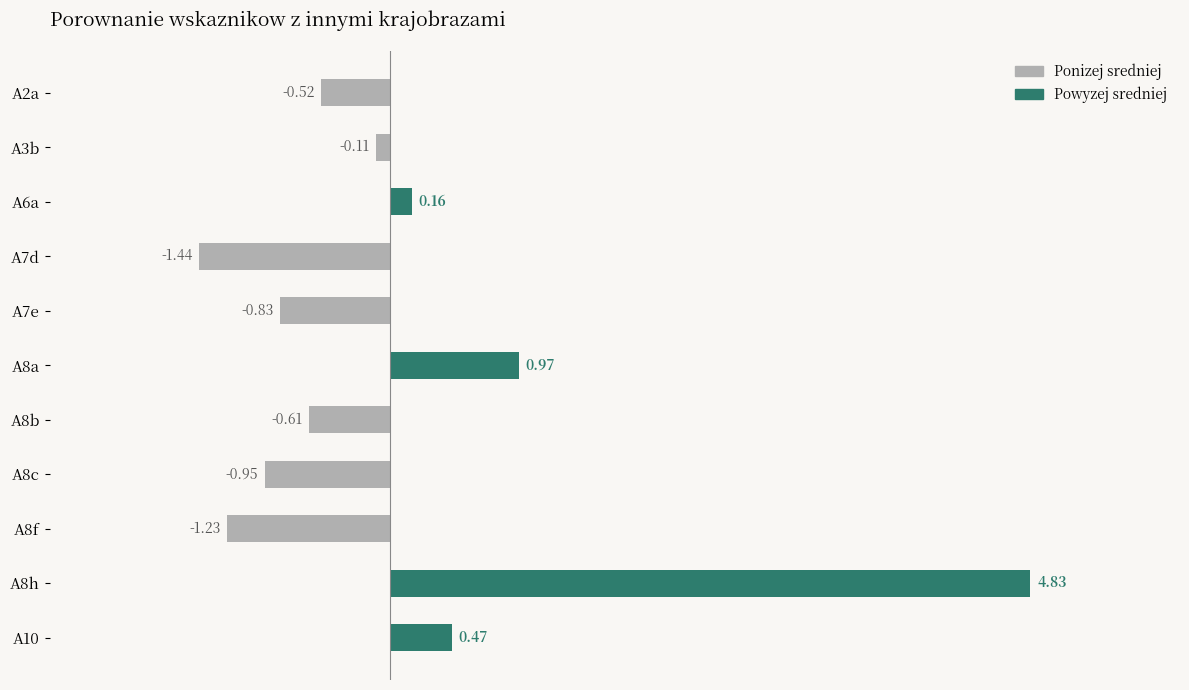

Rank the categories by value from highest to lowest.

A8h, A8a, A10, A6a, A3b, A2a, A8b, A7e, A8c, A8f, A7d